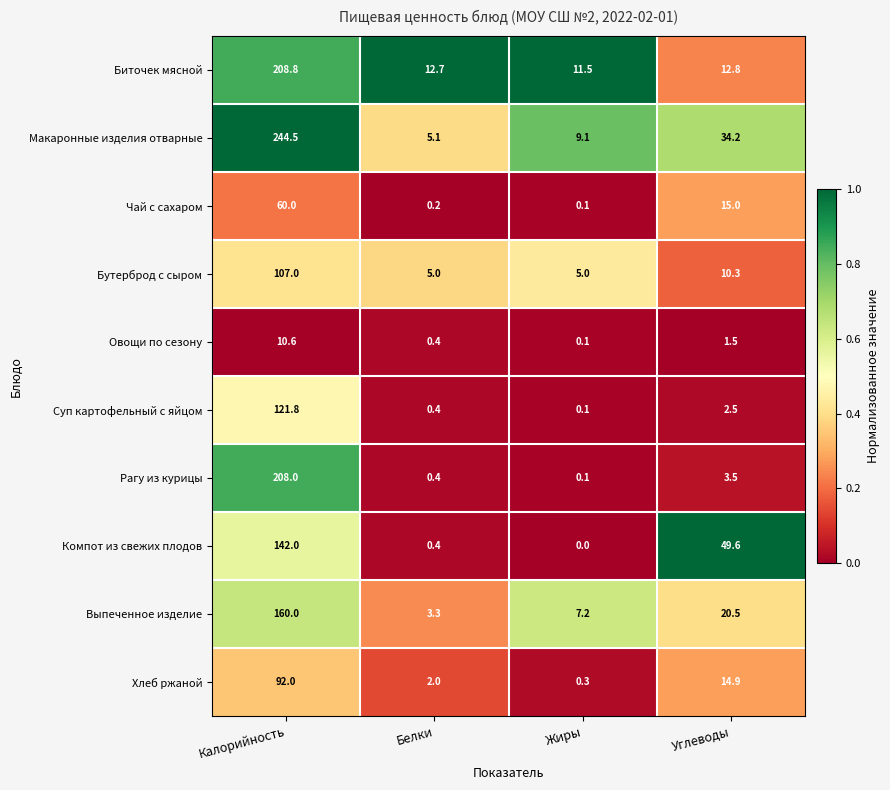

Which series has the widest spread of values?

Макаронные изделия отварные